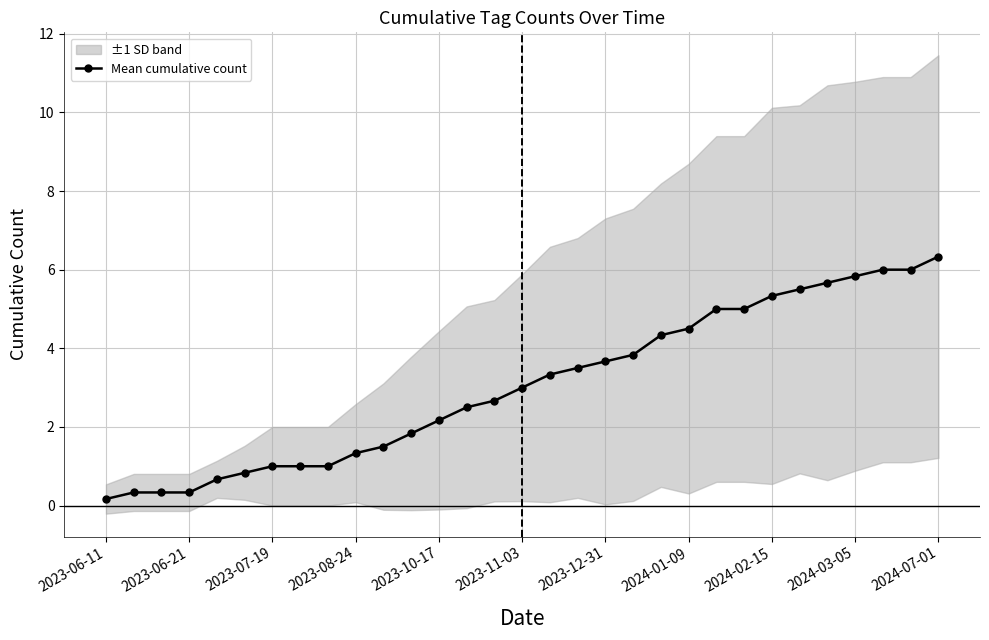

True or false: the data has more than 0 interior local peaks.

False